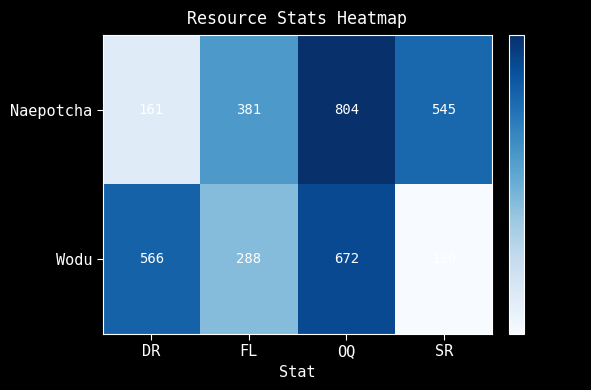

List the series in order of their peak value, highest first.

Naepotcha, Wodu